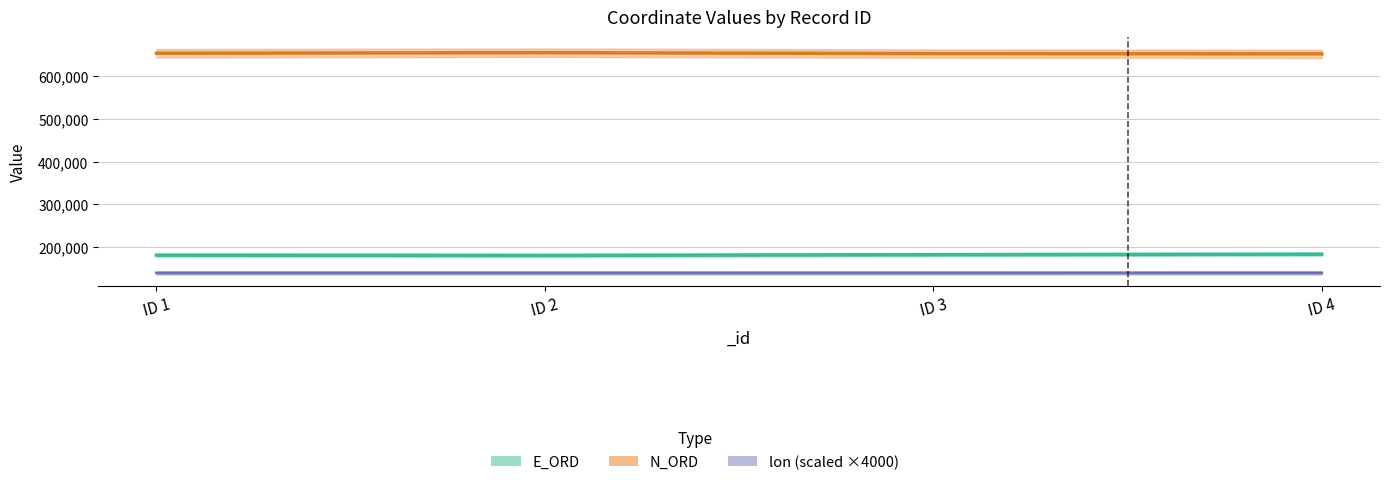

Is the value of E_ORD at ID 3 greater than the value of lon at ID 1?

Yes